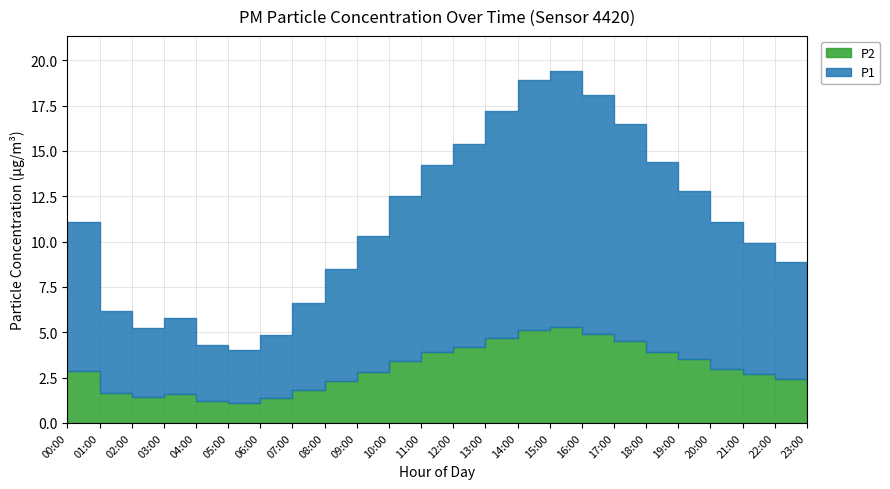

True or false: P1 and P2 intersect in this chart.

False